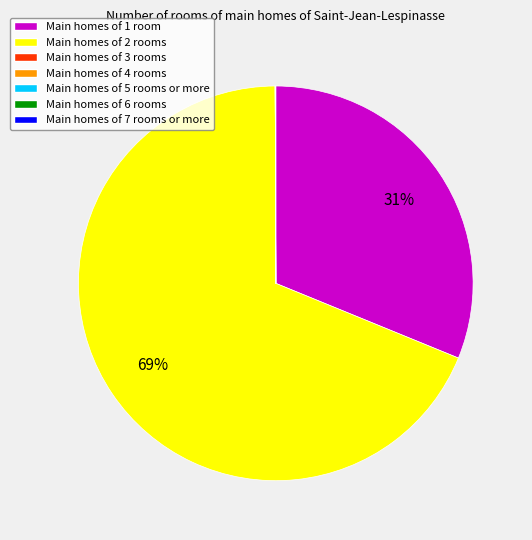

Does any single category account for the majority?

Yes